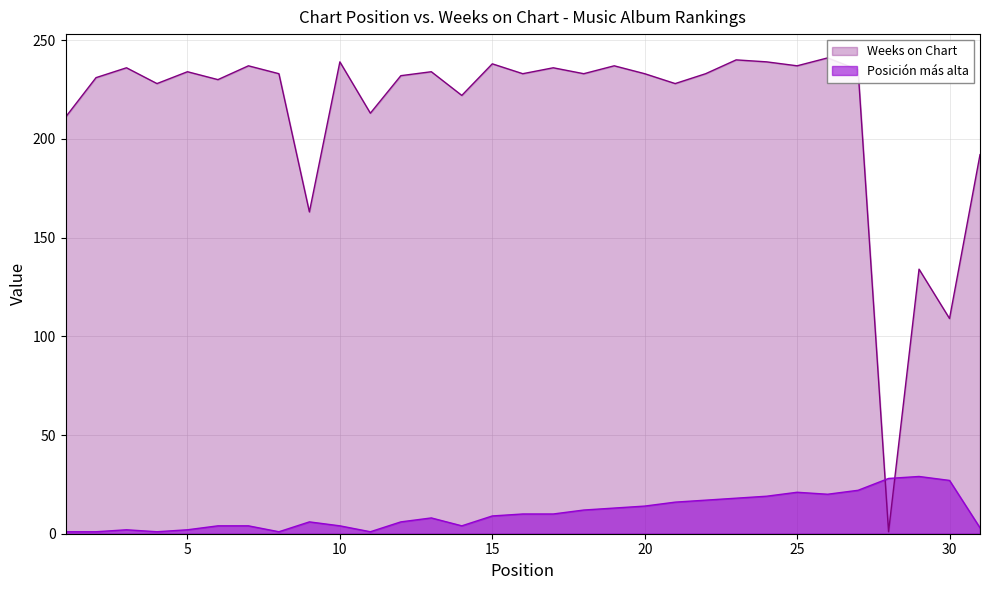

What is the sum of the Weeks on Chart values at 14 and 4?

450